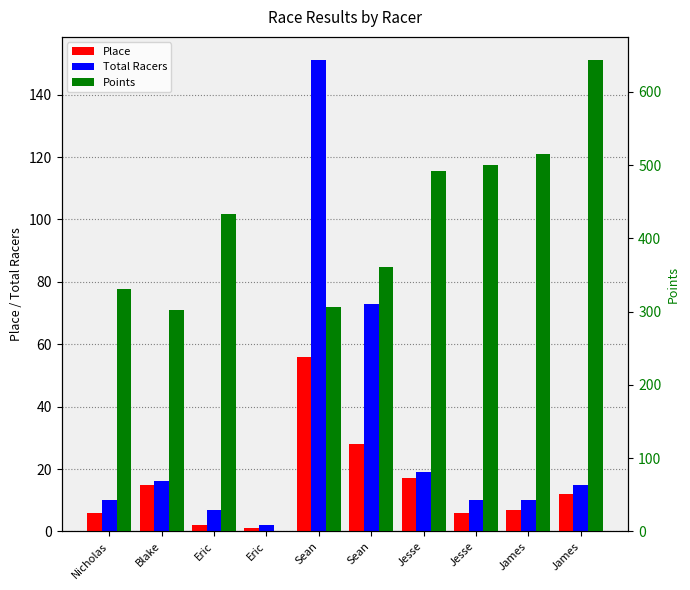

At which category is the sum across all series the highest?

James